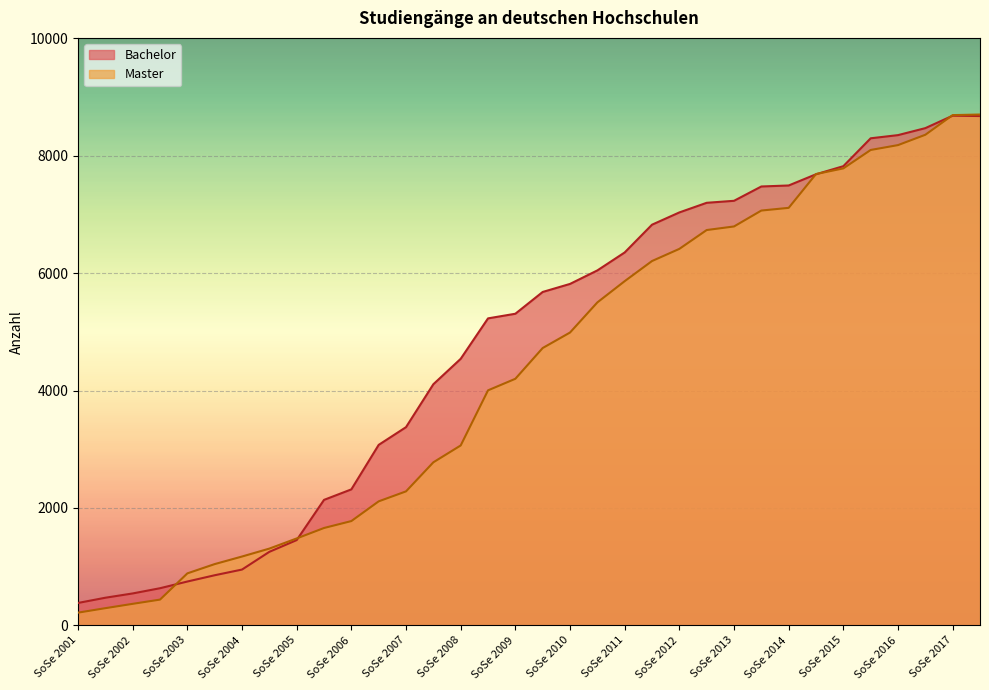

What is the difference between the highest and lowest values at WiSe 2014/15?

4